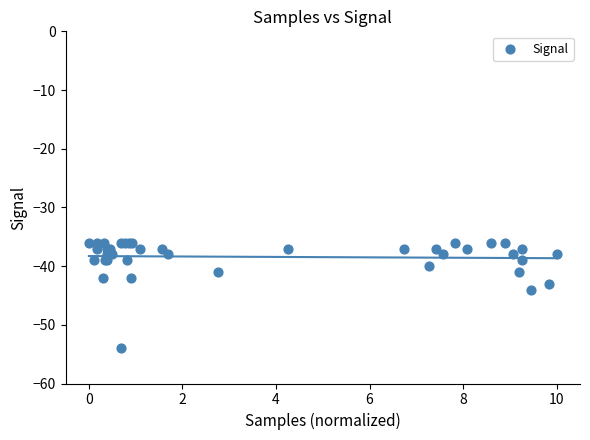

What Y value in the scatter plot is closest to -45?

-44